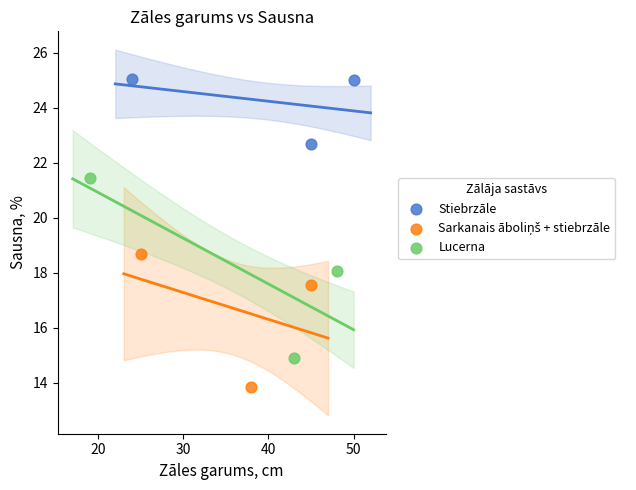

Which series has the widest spread of Y values?

Lucerna